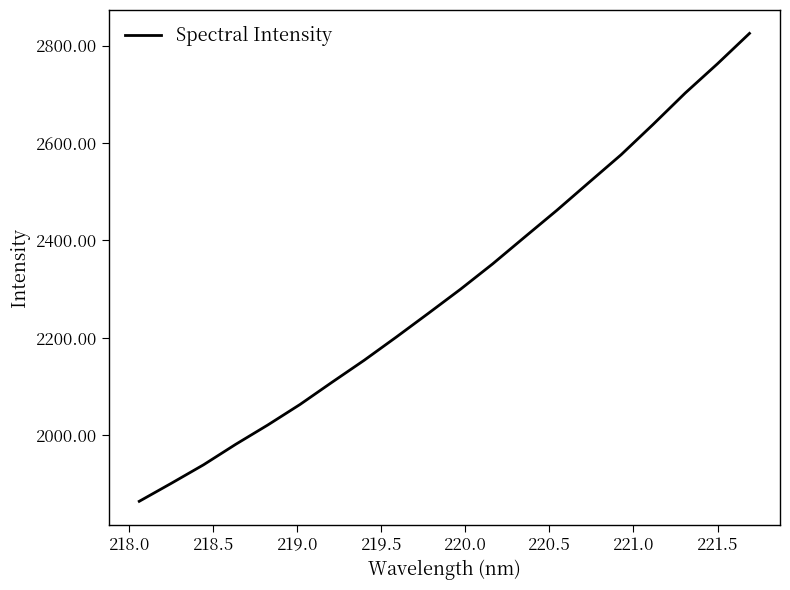

What is the greatest value displayed?

2825.0